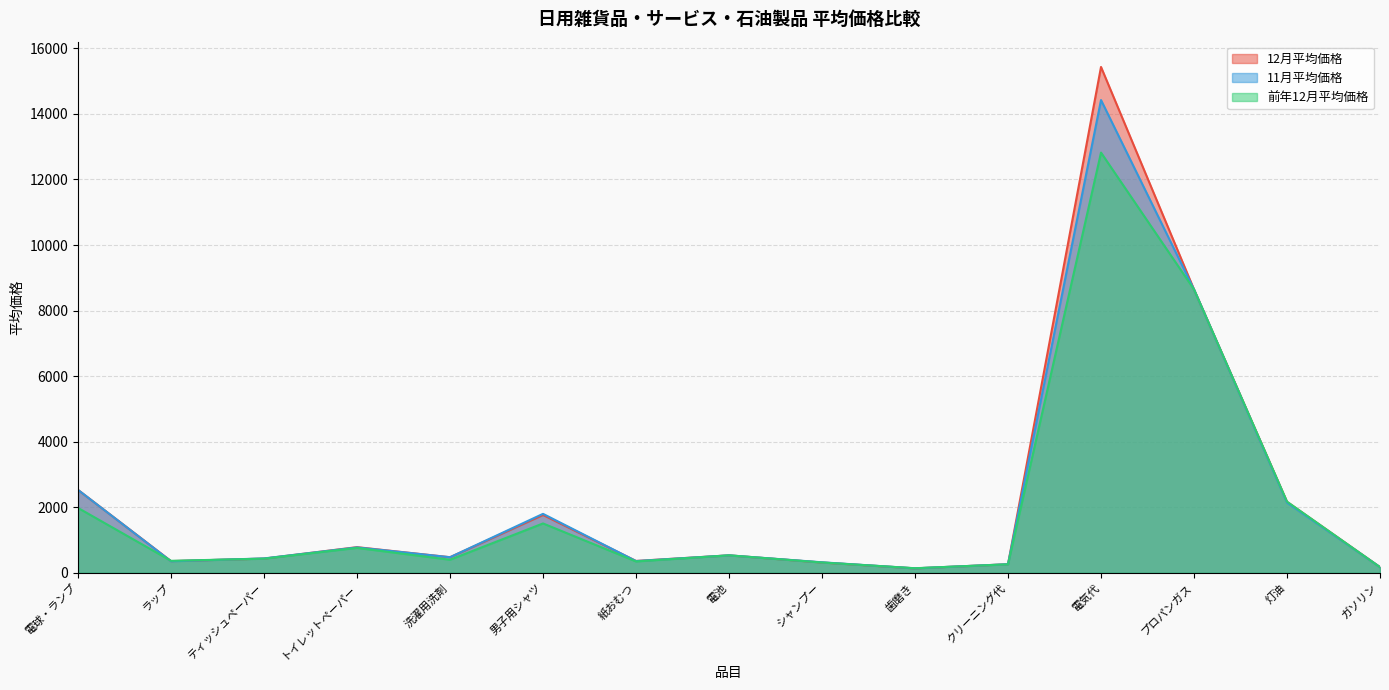

What value does the 11月平均価格 series have at 灯油, to the nearest 100?

2100